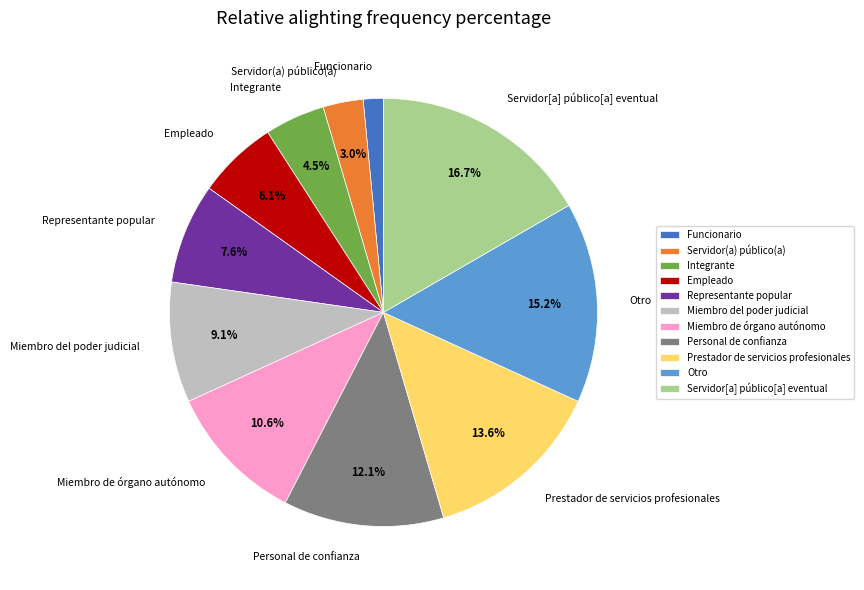

Rank the categories by value from highest to lowest.

Servidor[a] público[a] eventual, Otro, Prestador de servicios profesionales, Personal de confianza, Miembro de órgano autónomo, Miembro del poder judicial, Representante popular, Empleado, Integrante, Servidor(a) público(a), Funcionario